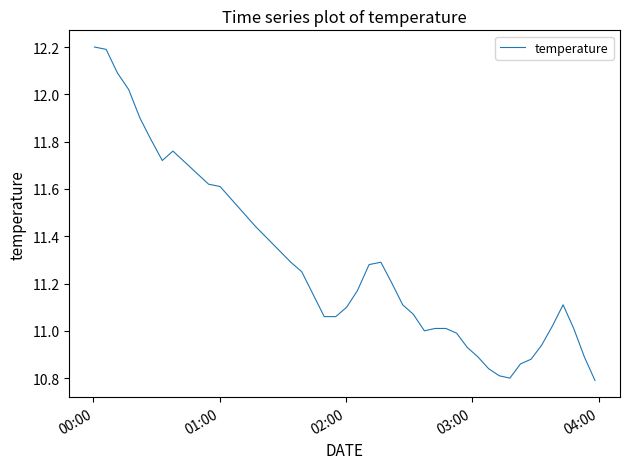

What is the maximum value shown in the chart?

12.2